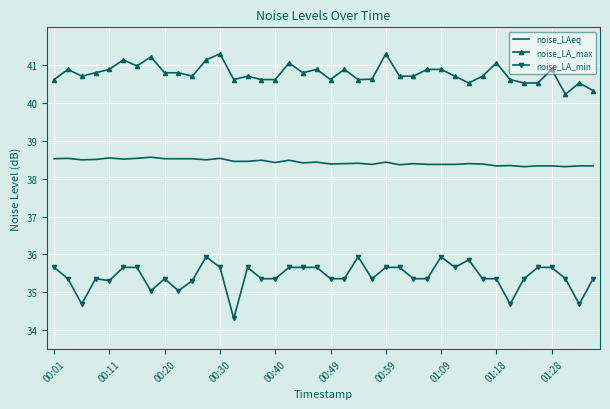

True or false: noise_LAeq and noise_LA_max cross at least once.

False